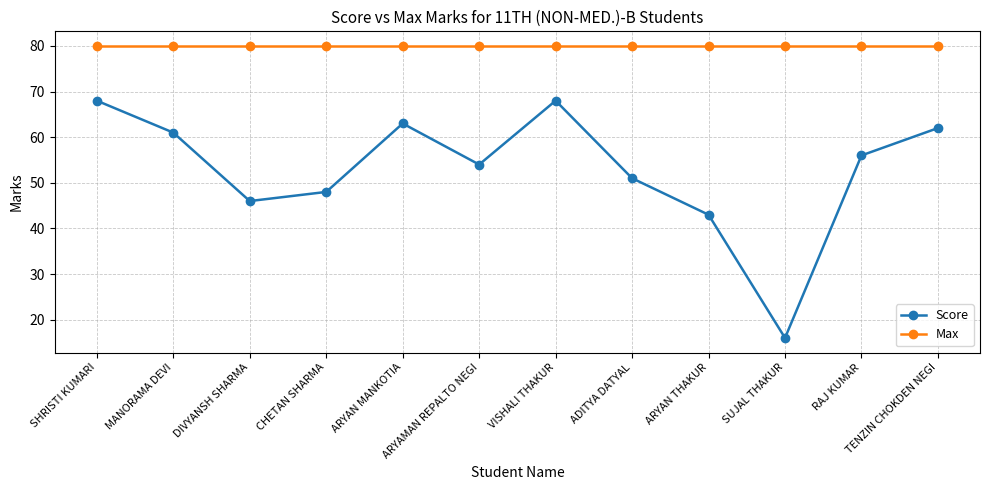

What is the difference between the Score values at ARYAN MANKOTIA and DIVYANSH SHARMA?

17